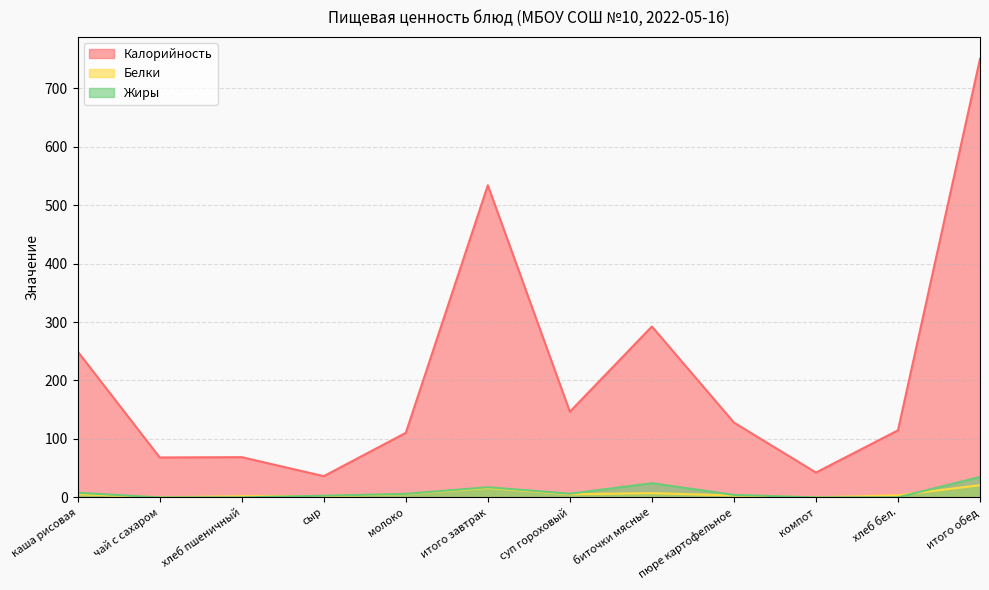

How many interior local valleys does the Калорийность series have?

4